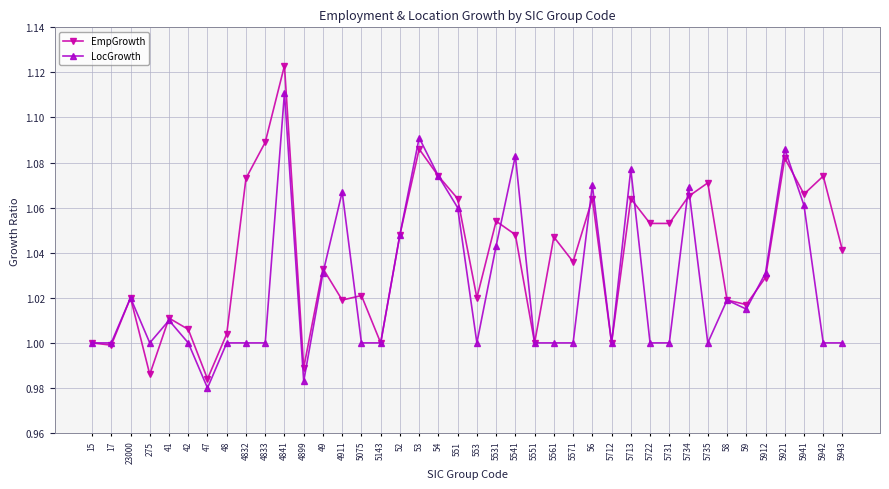

List the series in order of their overall mean, lowest first.

LocGrowth, EmpGrowth